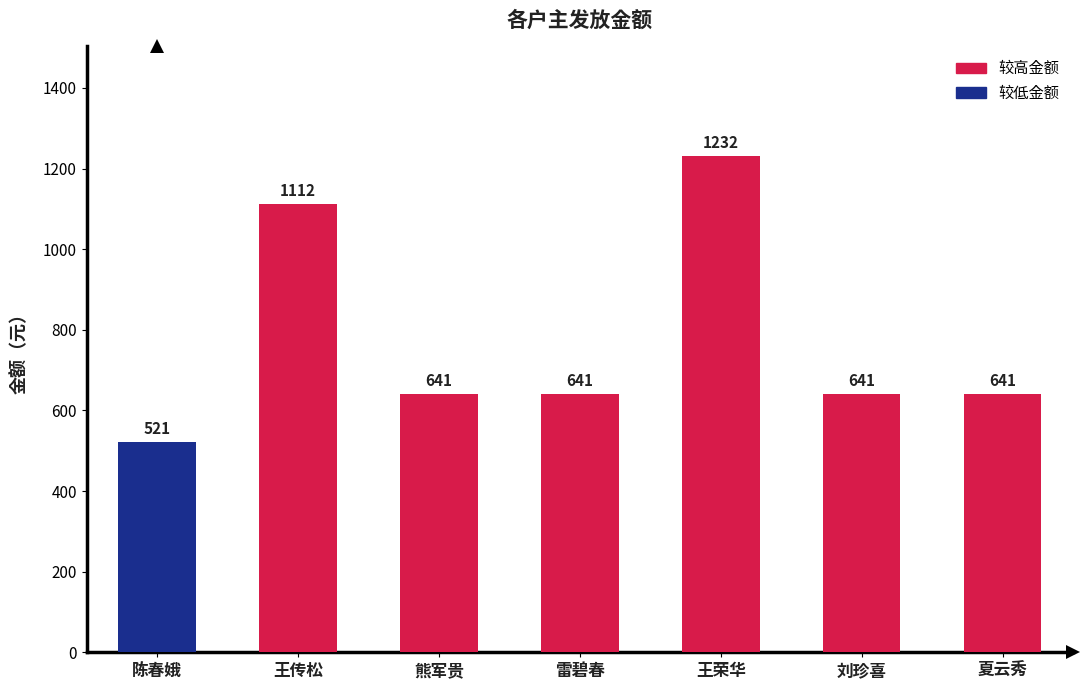

Which label corresponds to the smallest value in the chart?

陈春娥